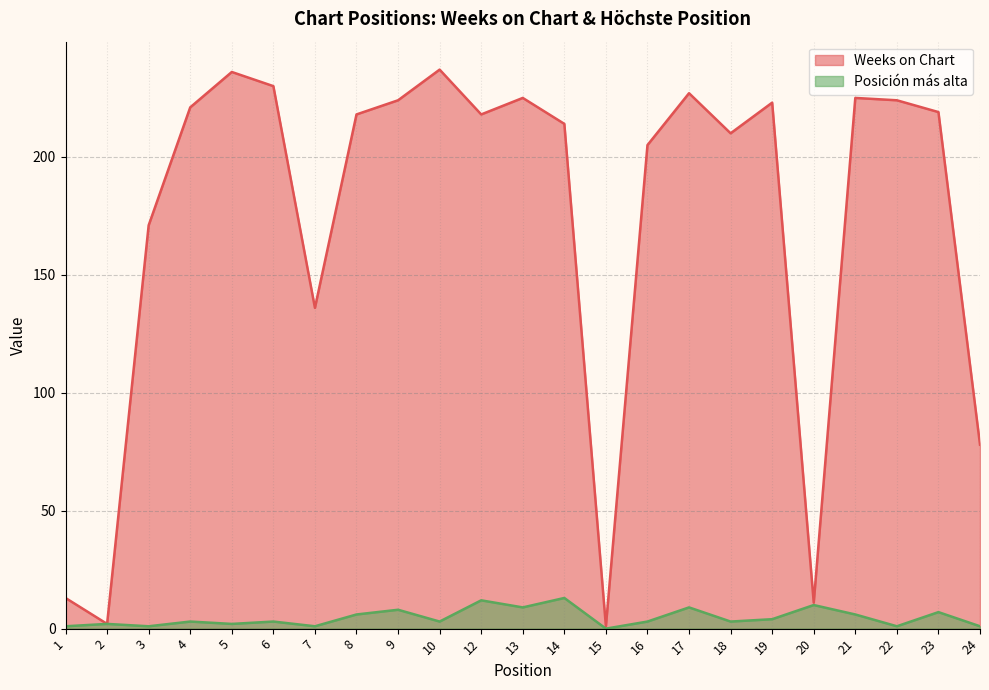

Reading right to left, transcribe all the data shown in this chart.

Weeks on Chart: 24=78	23=219	22=224	21=225	20=11	19=223	18=210	17=227	16=205	15=1	14=214	13=225	12=218	10=237	9=224	8=218	7=136	6=230	5=236	4=221	3=171	2=2	1=13
Posición más alta: 24=1	23=7	22=1	21=6	20=10	19=4	18=3	17=9	16=3	15=0	14=13	13=9	12=12	10=3	9=8	8=6	7=1	6=3	5=2	4=3	3=1	2=2	1=1